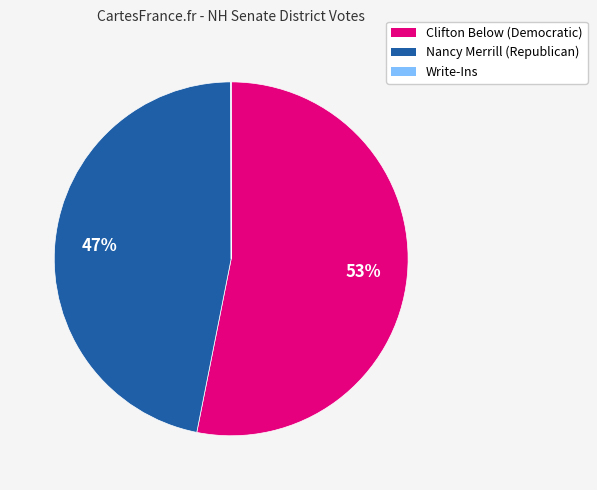

Which category accounts for the majority?

Clifton Below (Democratic)